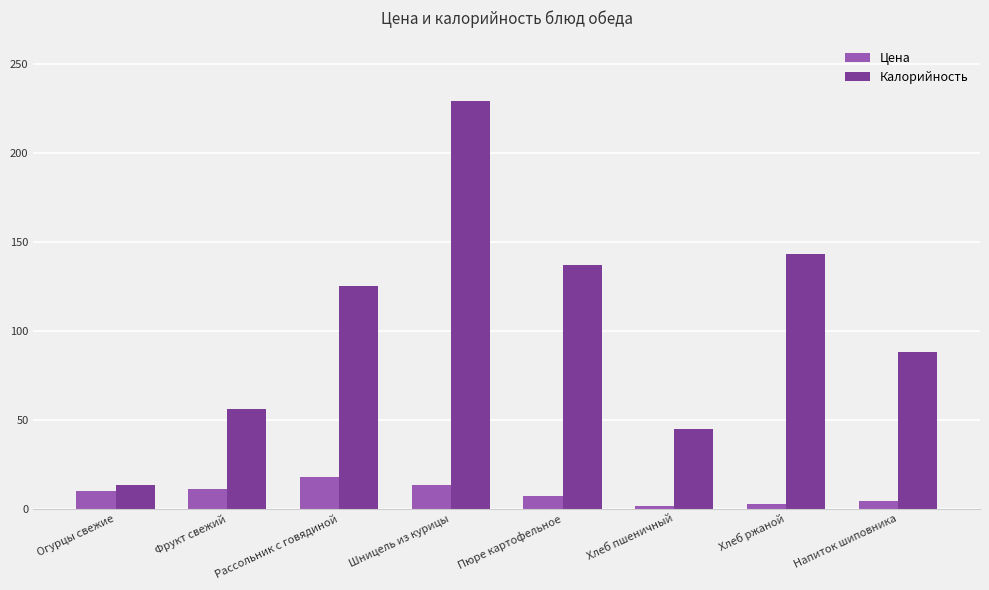

What position from the right is Шницель из курицы?

5